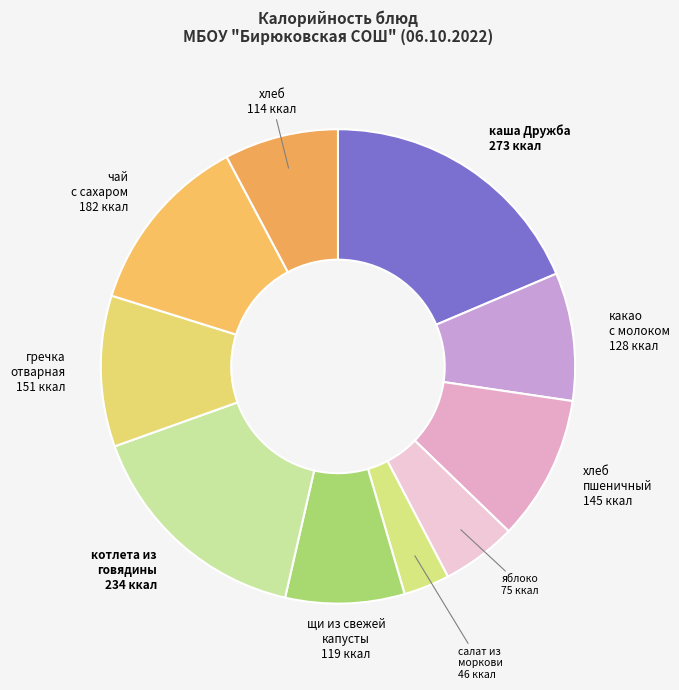

Which slice is the smallest?

салат из моркови